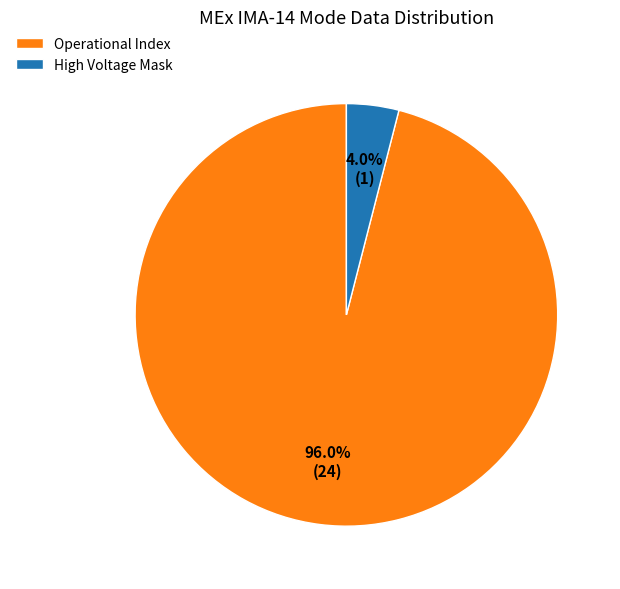

Rank the categories by value from highest to lowest.

Operational Index, High Voltage Mask